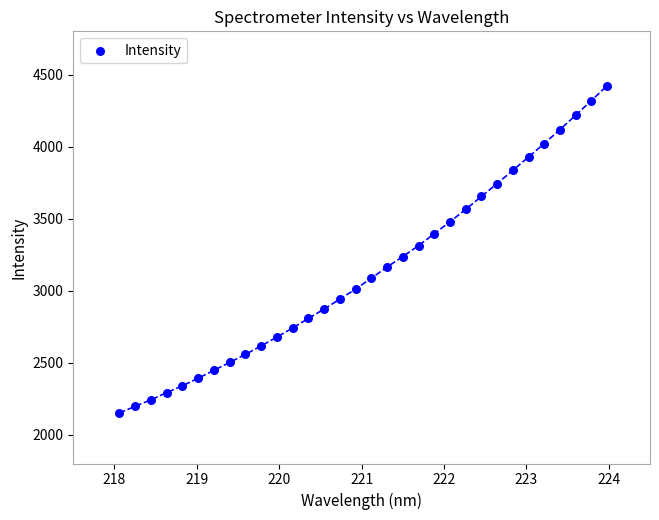

What is the range of X values (max minus min)?

5.9